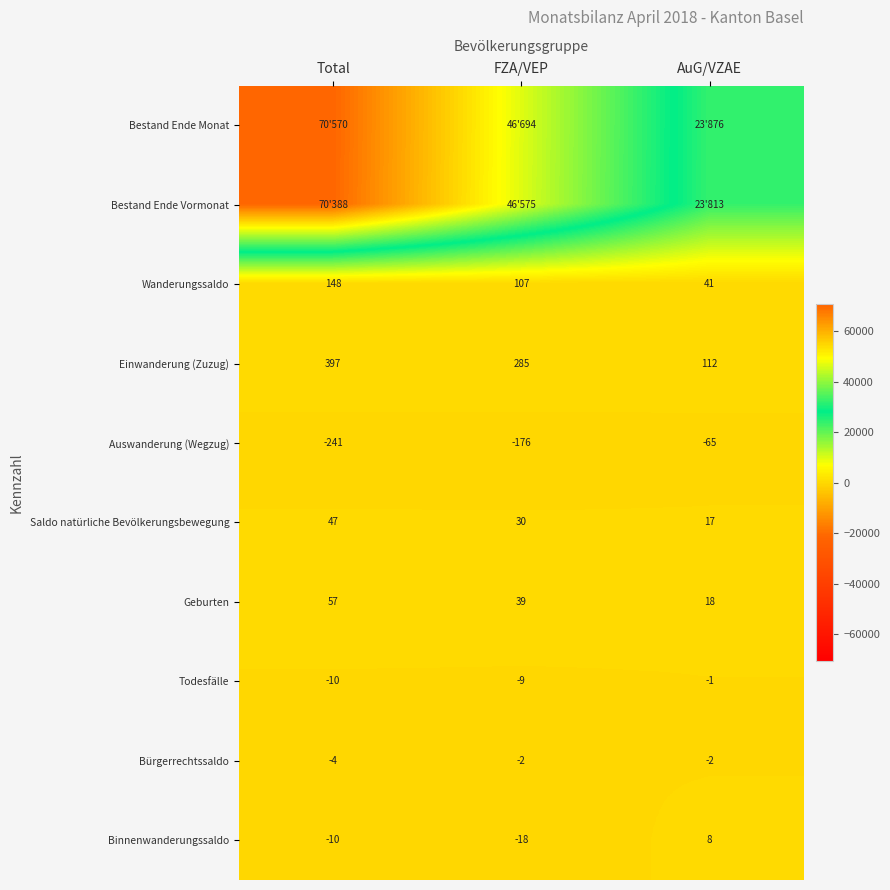

True or false: Einwanderung (Zuzug) has a value of 285 at FZA/VEP.

True